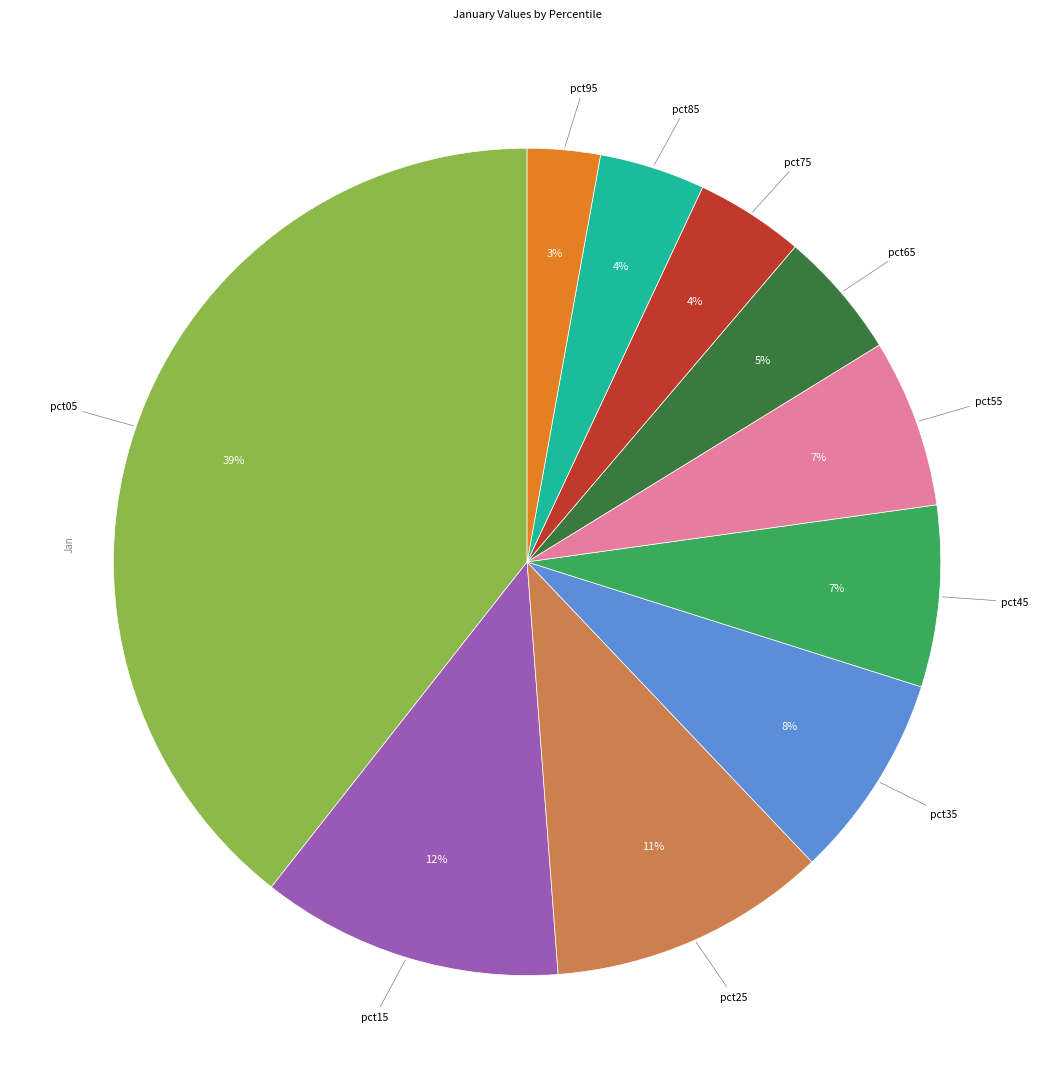

To the nearest percent, what is the difference between the pct75 and pct25 slice percentages?

7%